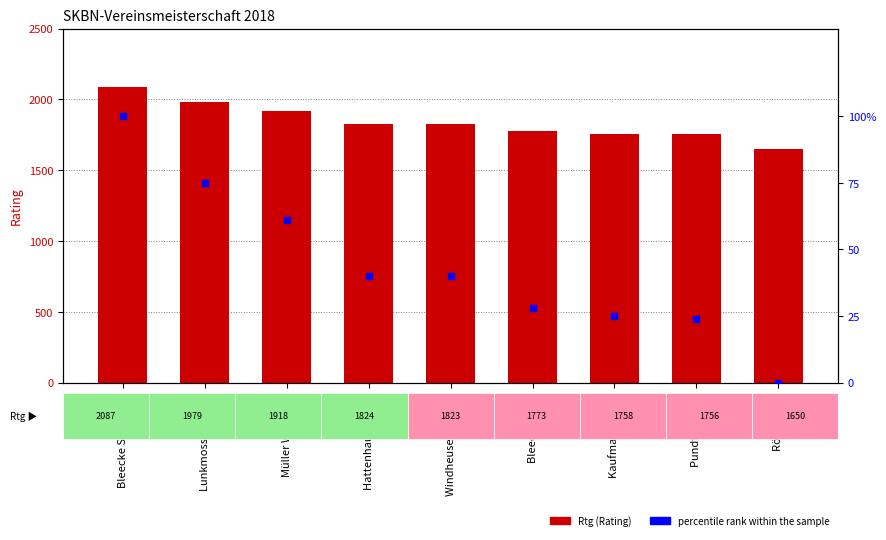

Which series has the widest spread of Y values?

Rtg